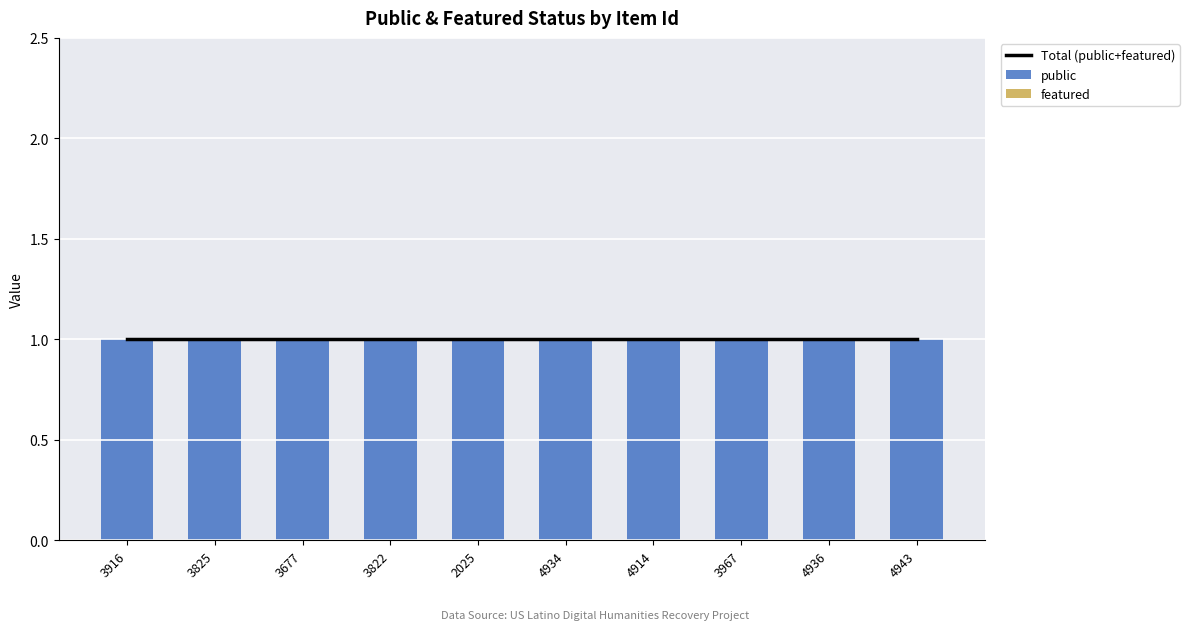

The featured series shows 0 at 4914. True or false?

True